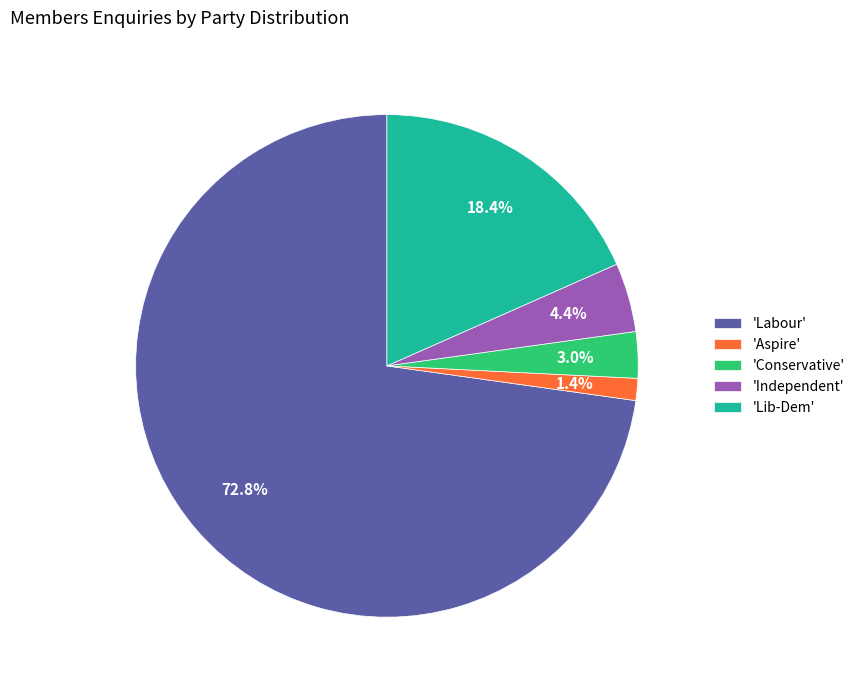

To the nearest percent, what is the average slice percentage?

20%